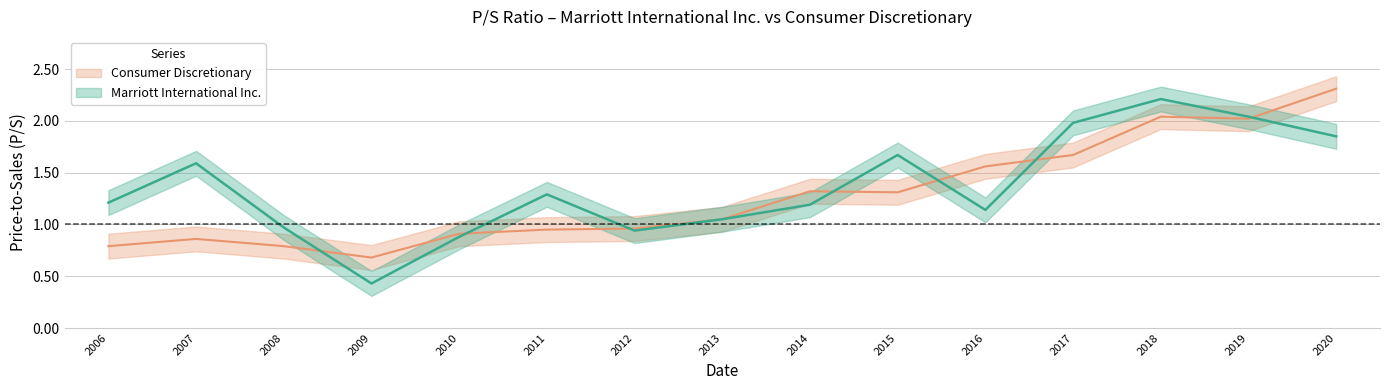

How many values in the Marriott International Inc. series exceed 1?

11